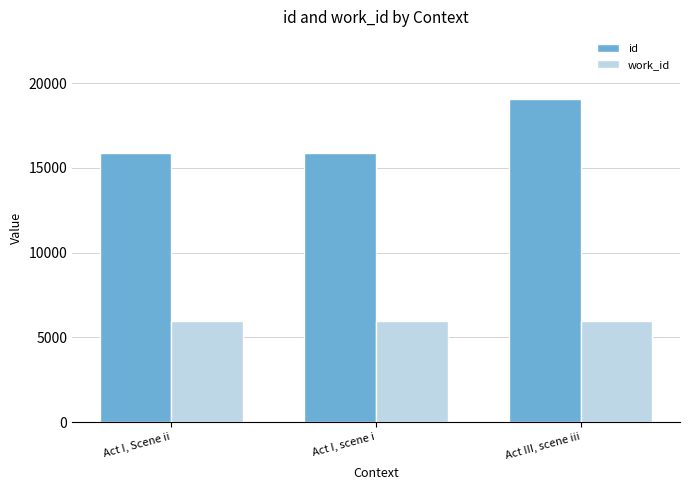

Which series has the widest spread of values?

id